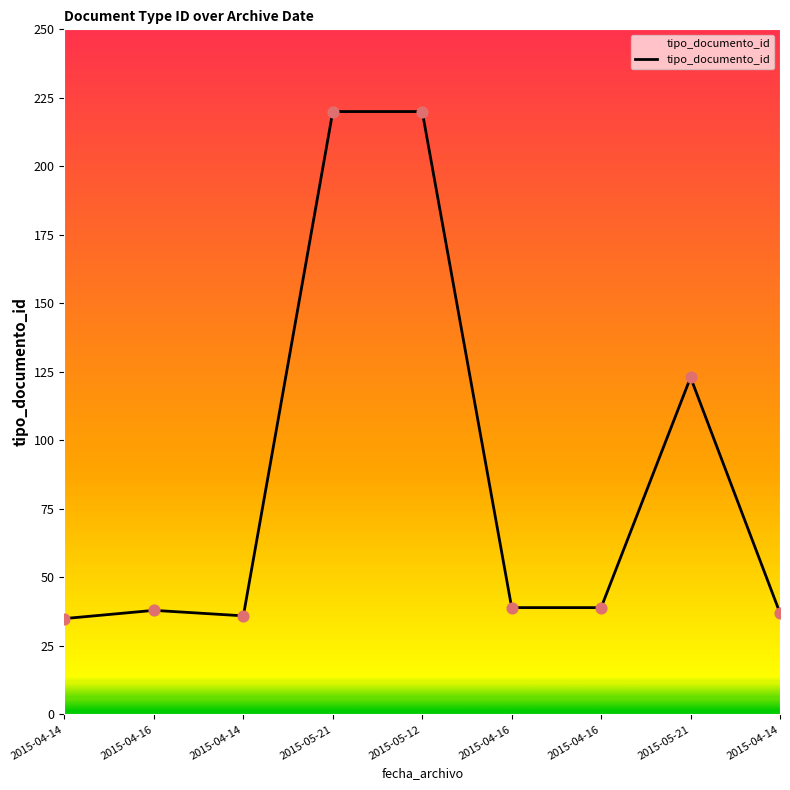

How many lines are shown in the chart?

1